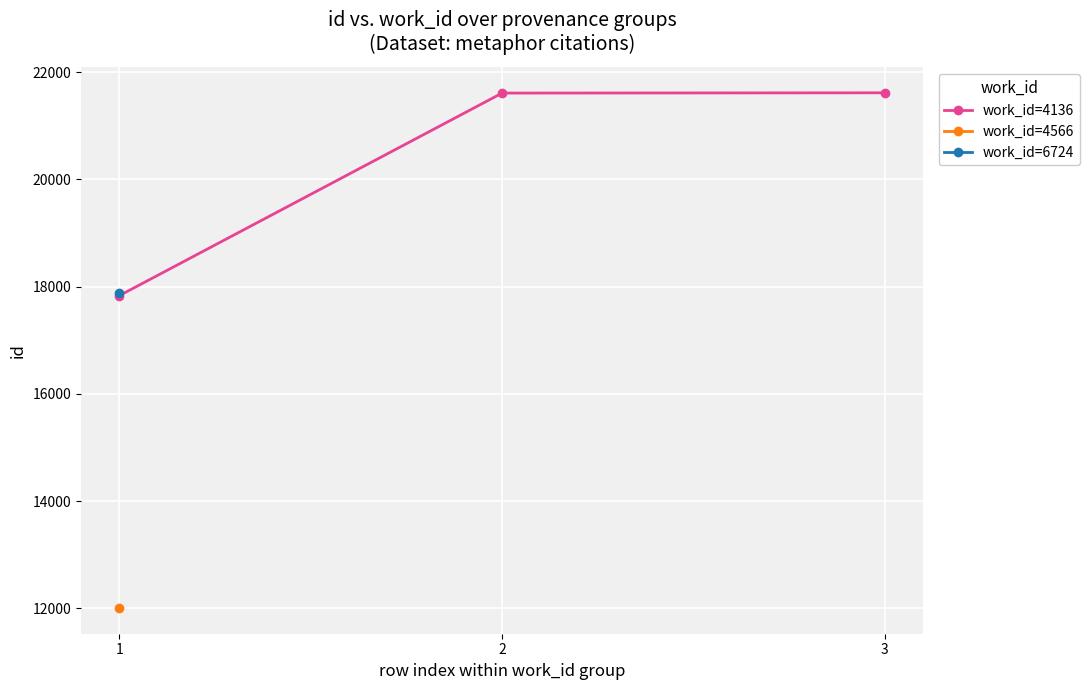

How many data points are less than 21609?

1